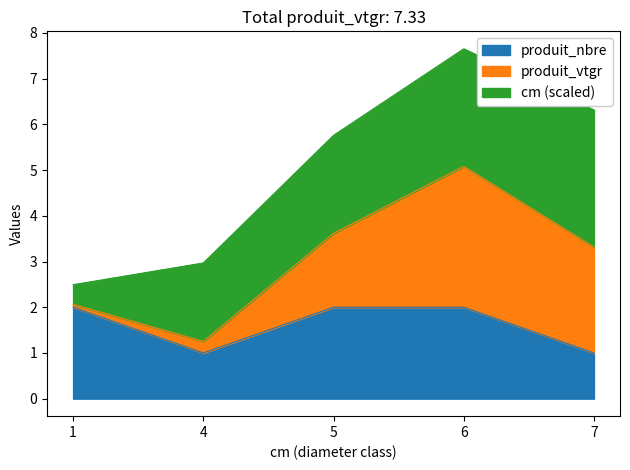

What is the lowest value of the produit_nbre series?

1.0